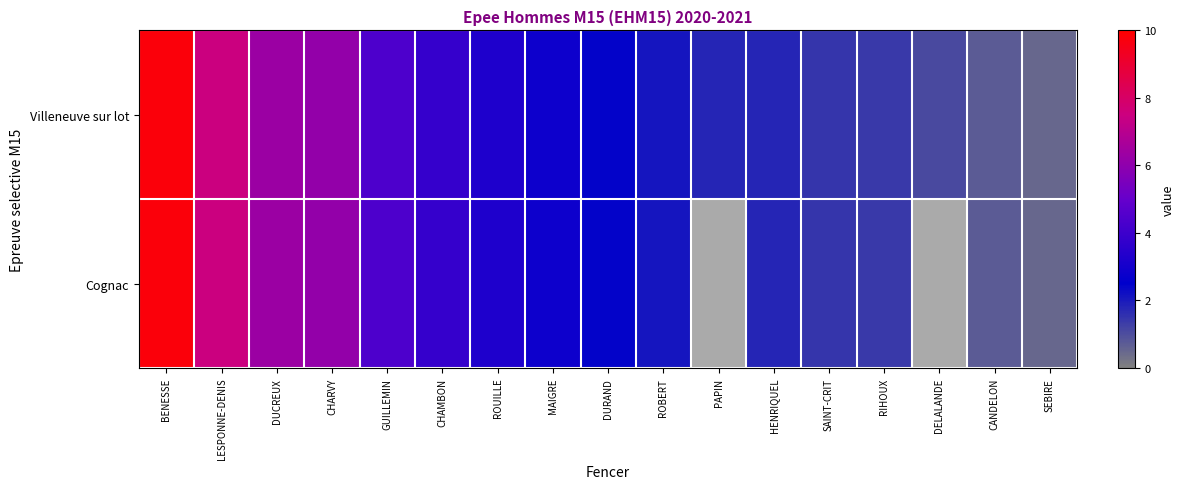

List the series in order of their peak value, lowest first.

Villeneuve sur lot, Cognac